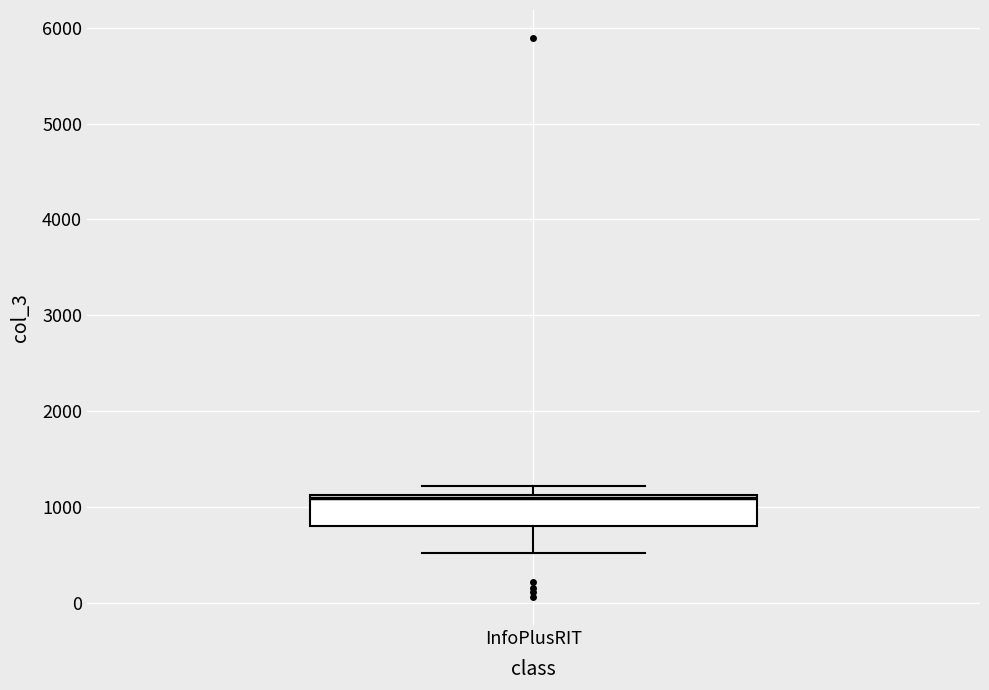

Read this box plot against the y-axis: the position of the median line, the range covered by the box, and the ends of both whiskers. The values are not printed on the chart, so give them approximately, as read against the axis.

median 1100 (just below the box's upper edge), box 800 to 1100, whiskers 500 to 1200